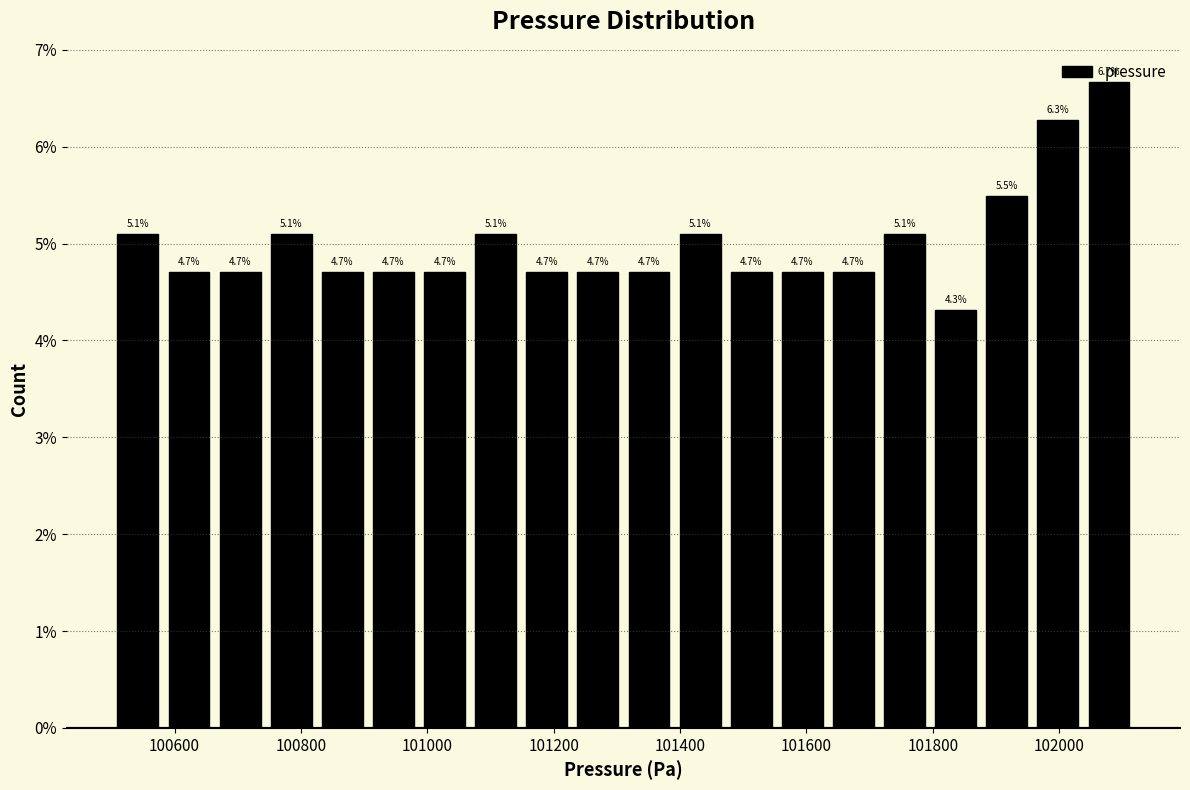

Reading left to right, list every bar in this chart as the range it spans on the x-axis followed by its height. The bar edges are not printed on the chart, so give them approximately, as read against the axis.

100500 to 100580: 5.1
100580 to 100660: 4.7
100660 to 100740: 4.7
100740 to 100820: 5.1
100820 to 100900: 4.7
100900 to 100980: 4.7
100980 to 101060: 4.7
101060 to 101140: 5.1
101140 to 101220: 4.7
101220 to 101320: 4.7
101320 to 101400: 4.7
101400 to 101480: 5.1
101480 to 101560: 4.7
101560 to 101640: 4.7
101640 to 101720: 4.7
101720 to 101800: 5.1
101800 to 101880: 4.3
101880 to 101960: 5.5
101960 to 102040: 6.3
102040 to 102120: 6.7